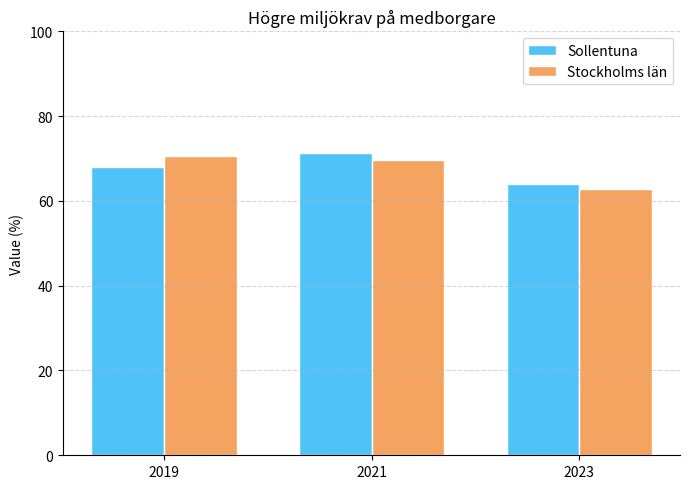

Rank the categories by Stockholms län value from lowest to highest.

2023, 2021, 2019